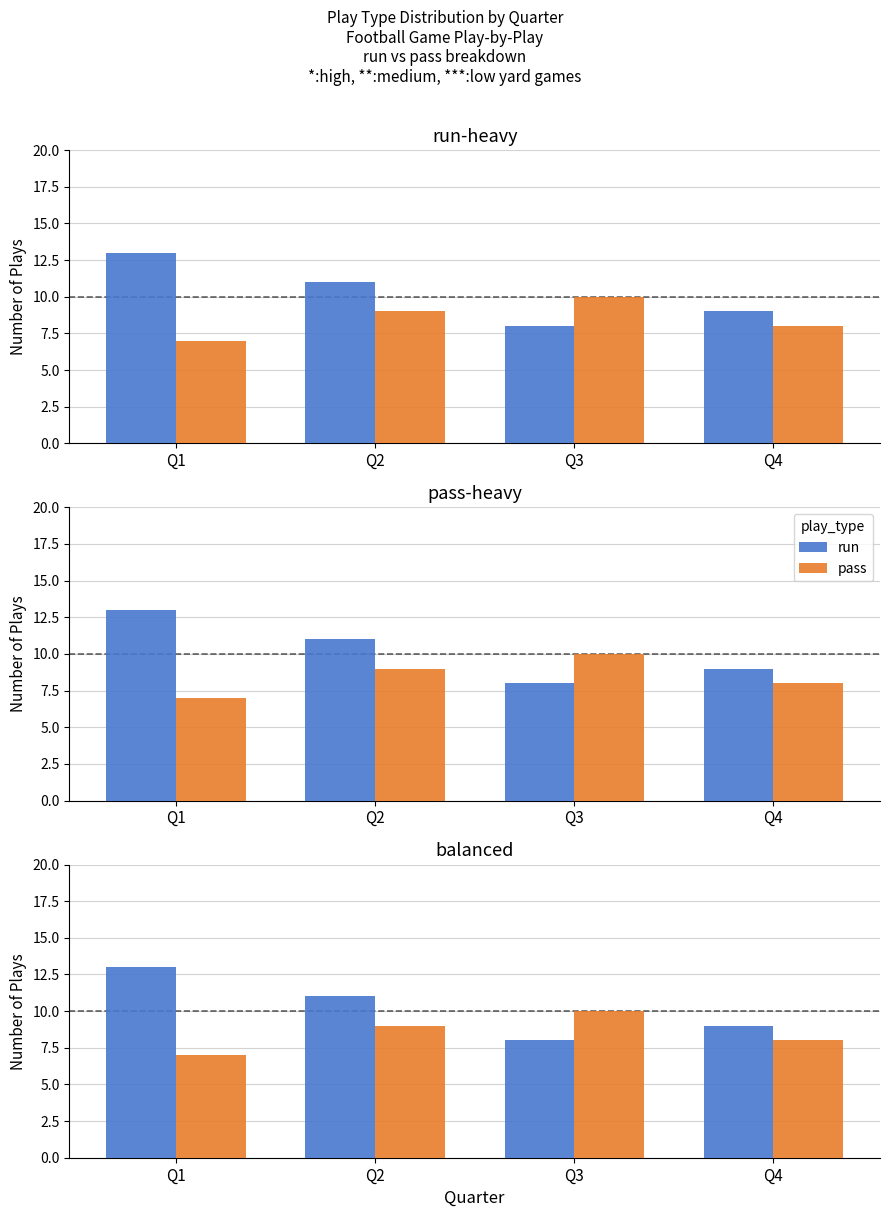

At how many categories does at least one series exceed 11?

1